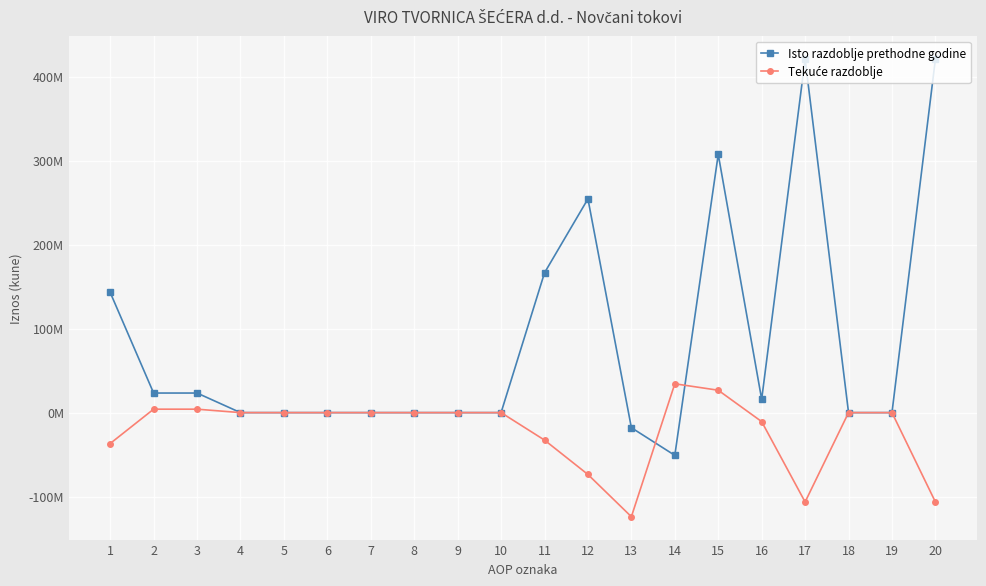

Reading left to right, list all the values displayed in this chart.

Isto razdoblje prethodne godine: 143097620	23298635	23298635	0	0	0	0	0	0	0	166396255	254429638	-17963440	-50866161	307425385	15833854	420825893	0	0	420825893
Tekuće razdoblje: -36795460	4088581	4088581	0	0	0	0	0	0	0	-32706879	-73661071	-123914867	34323854	26643407	-10713465	-106367950	0	0	-106367950